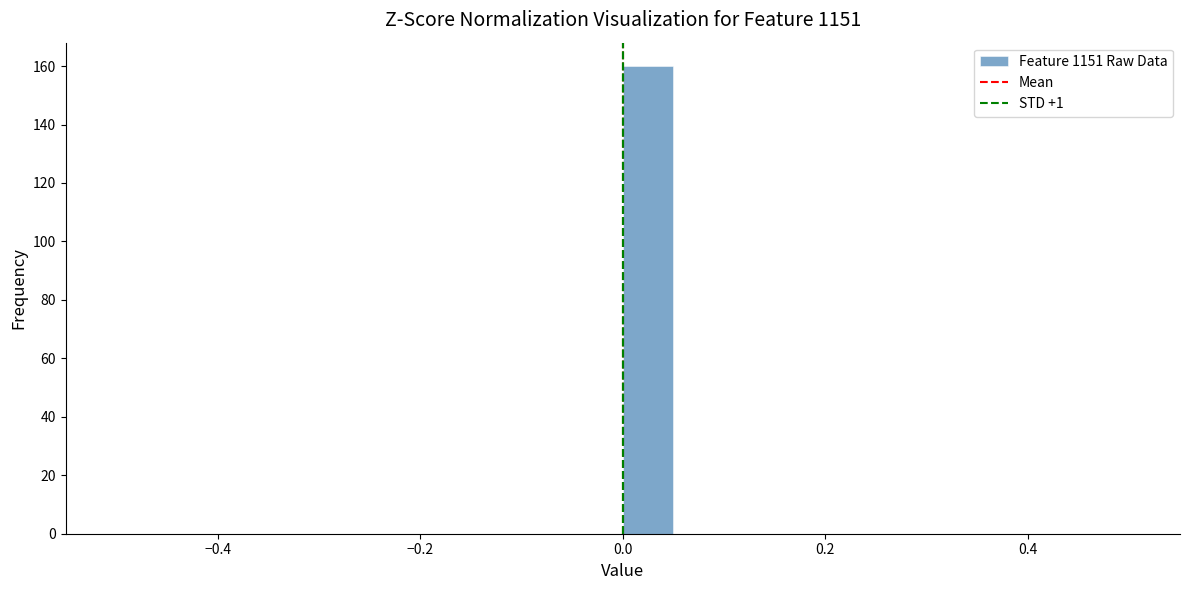

Read against the x-axis, roughly where is the centre of the tallest bar?

0.02